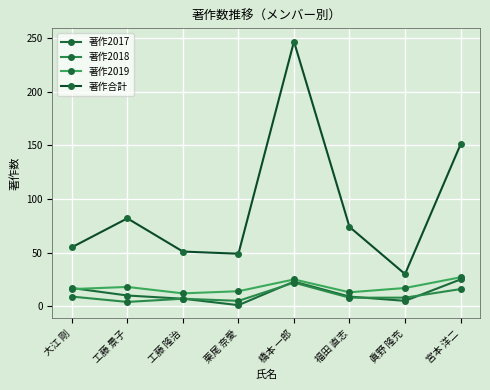

What is the smallest value displayed?

1